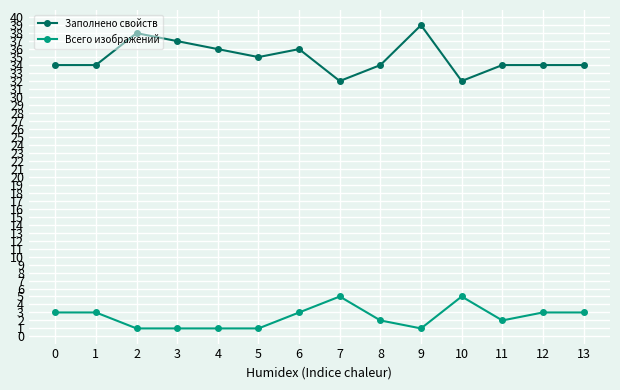

At 13, list the series in order from largest to smallest.

Заполнено свойств, Всего изображений